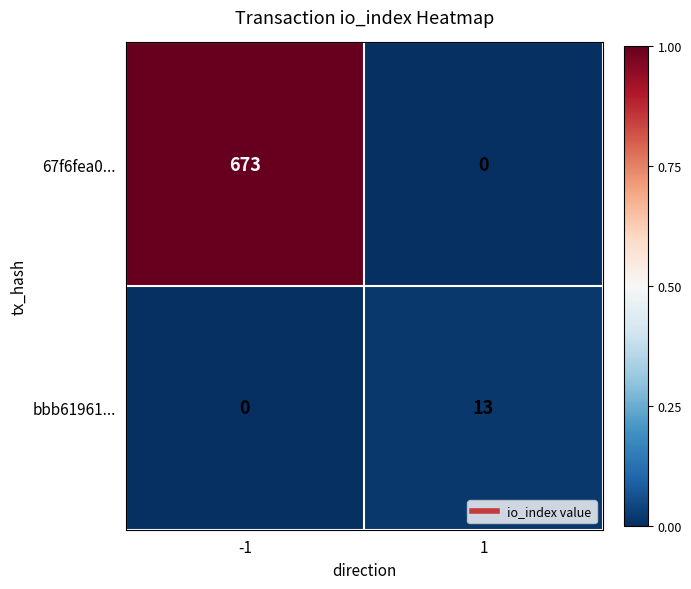

Reading left to right, extract all data points from this chart.

67f6fea0...: -1=673	1=0
bbb61961...: -1=0	1=13